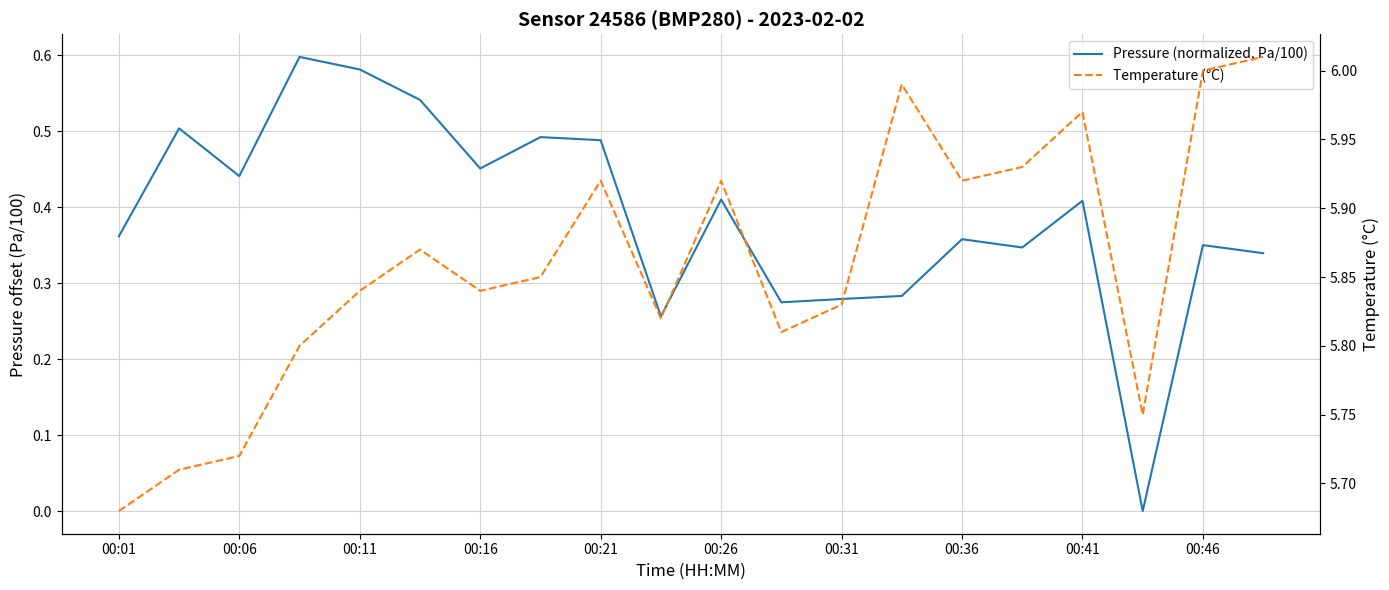

True or false: Temperature (°C) and Pressure (normalized, Pa/100) intersect in this chart.

False